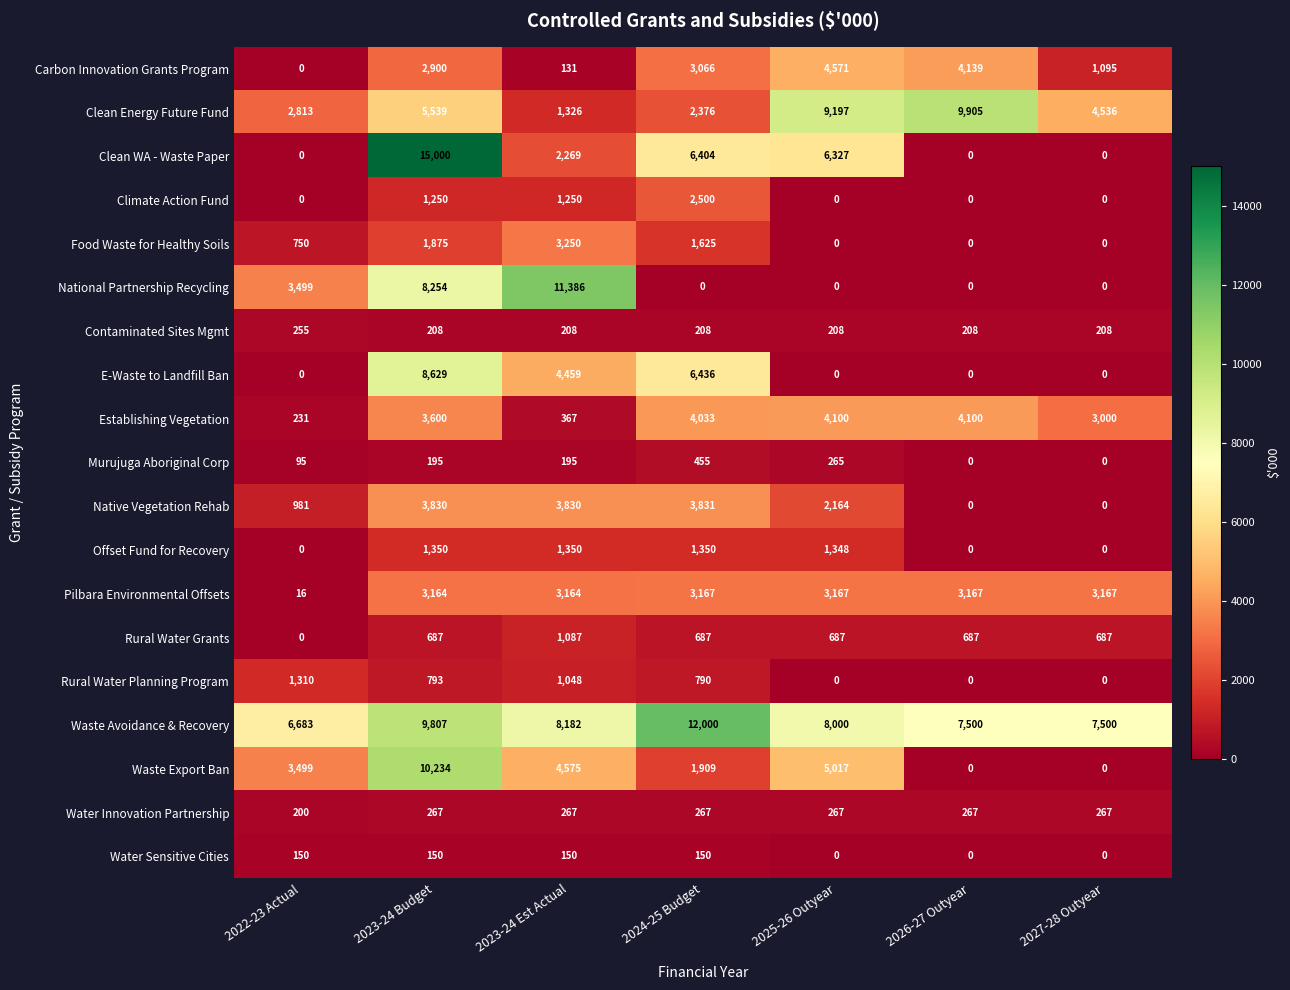

Where is Rural Water Planning Program nearest to the value 655?

2024-25 Budget